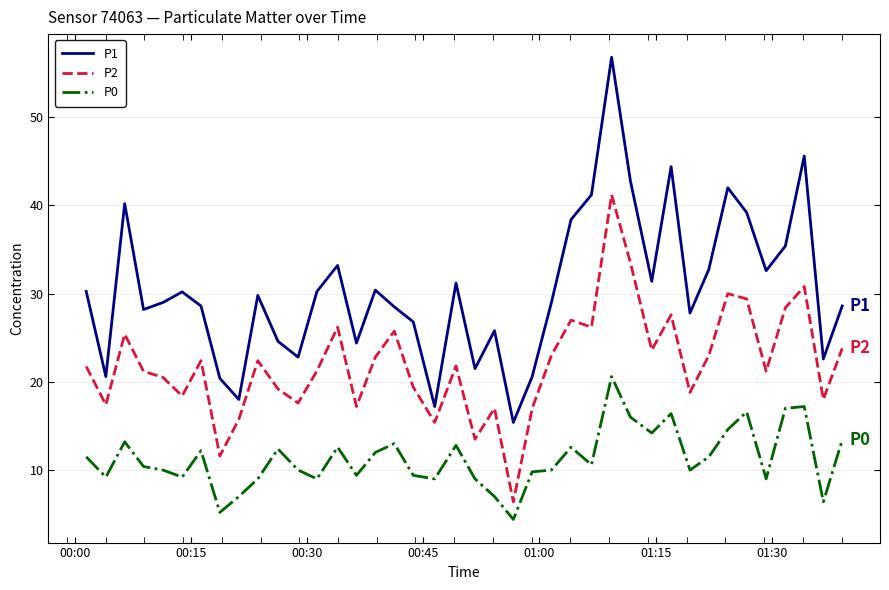

At how many categories does at least one series exceed 5?

40